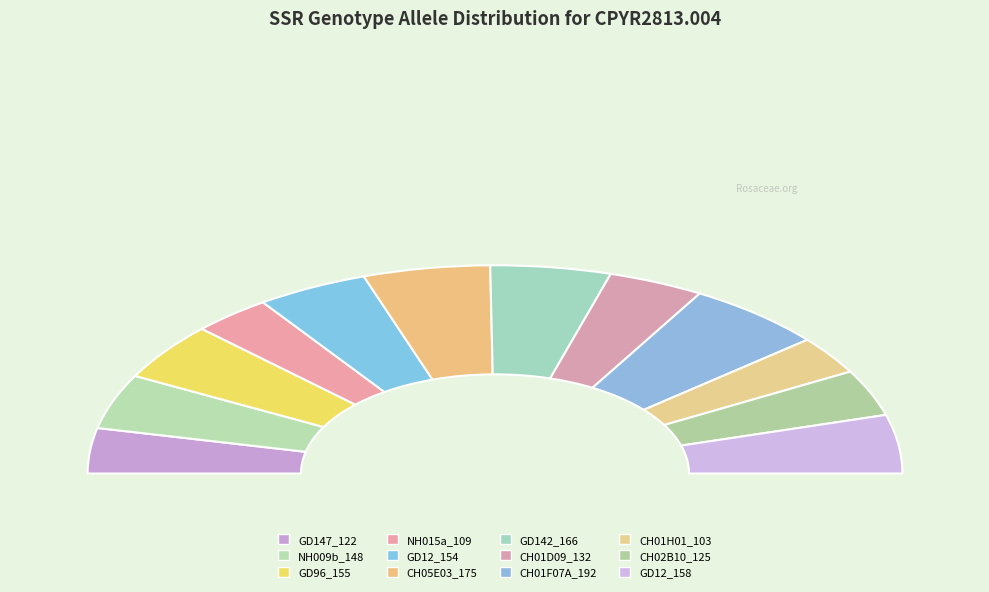

To the nearest percent, what portion does GD96_155 represent?

9%